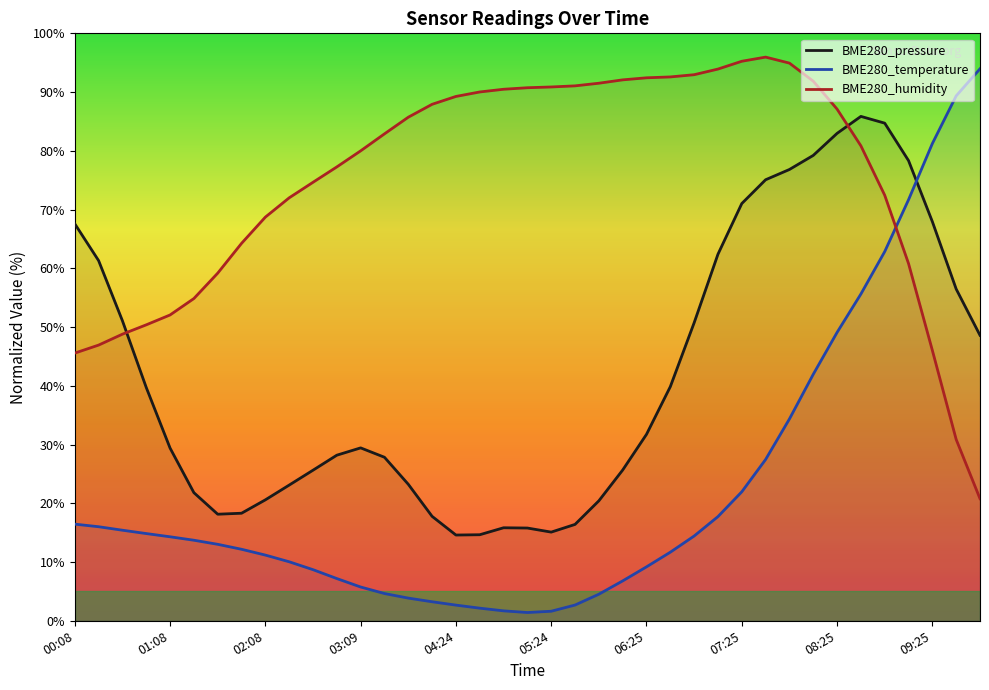

What value does the BME280_humidity series have at 05:24?

90.9